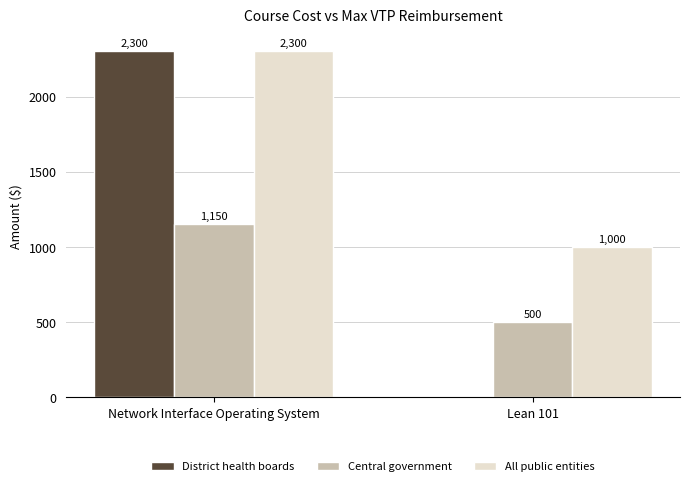

Read the Central government value at Lean 101.

500